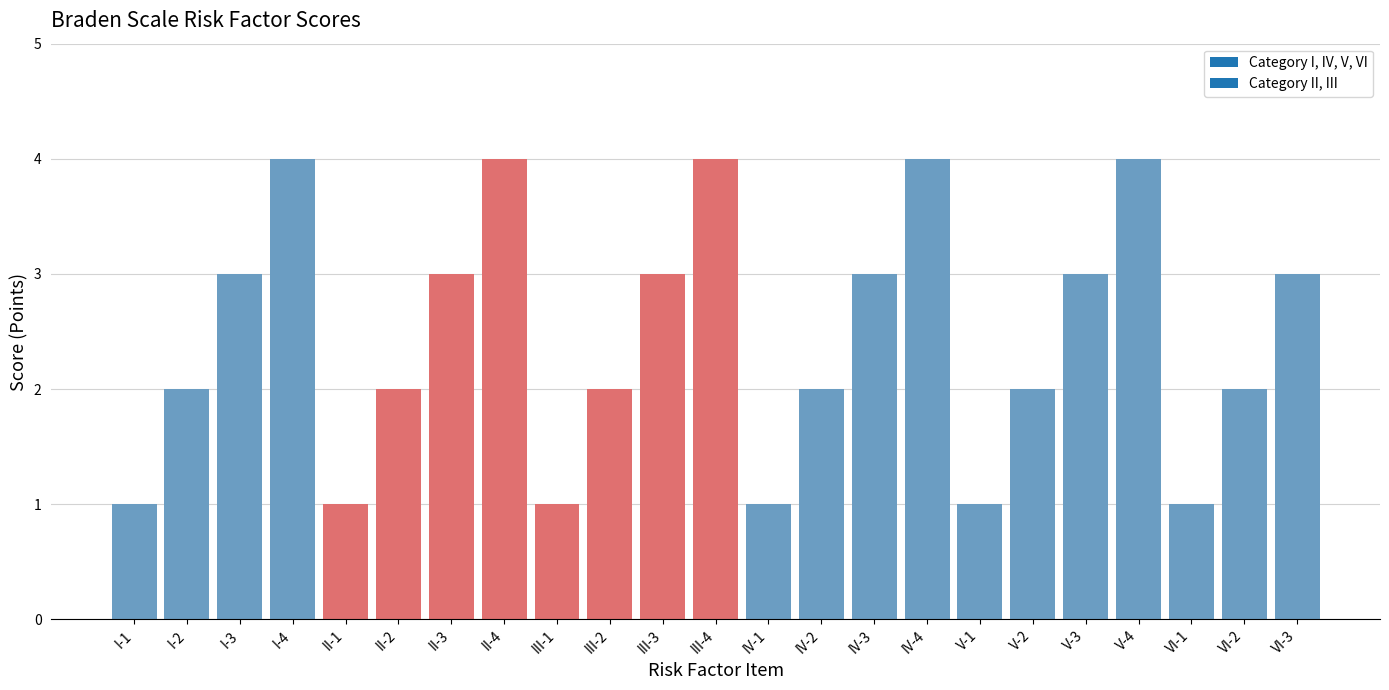

Reading right to left, transcribe all the data shown in this chart.

VI-3=3	VI-2=2	VI-1=1	V-4=4	V-3=3	V-2=2	V-1=1	IV-4=4	IV-3=3	IV-2=2	IV-1=1	III-4=4	III-3=3	III-2=2	III-1=1	II-4=4	II-3=3	II-2=2	II-1=1	I-4=4	I-3=3	I-2=2	I-1=1